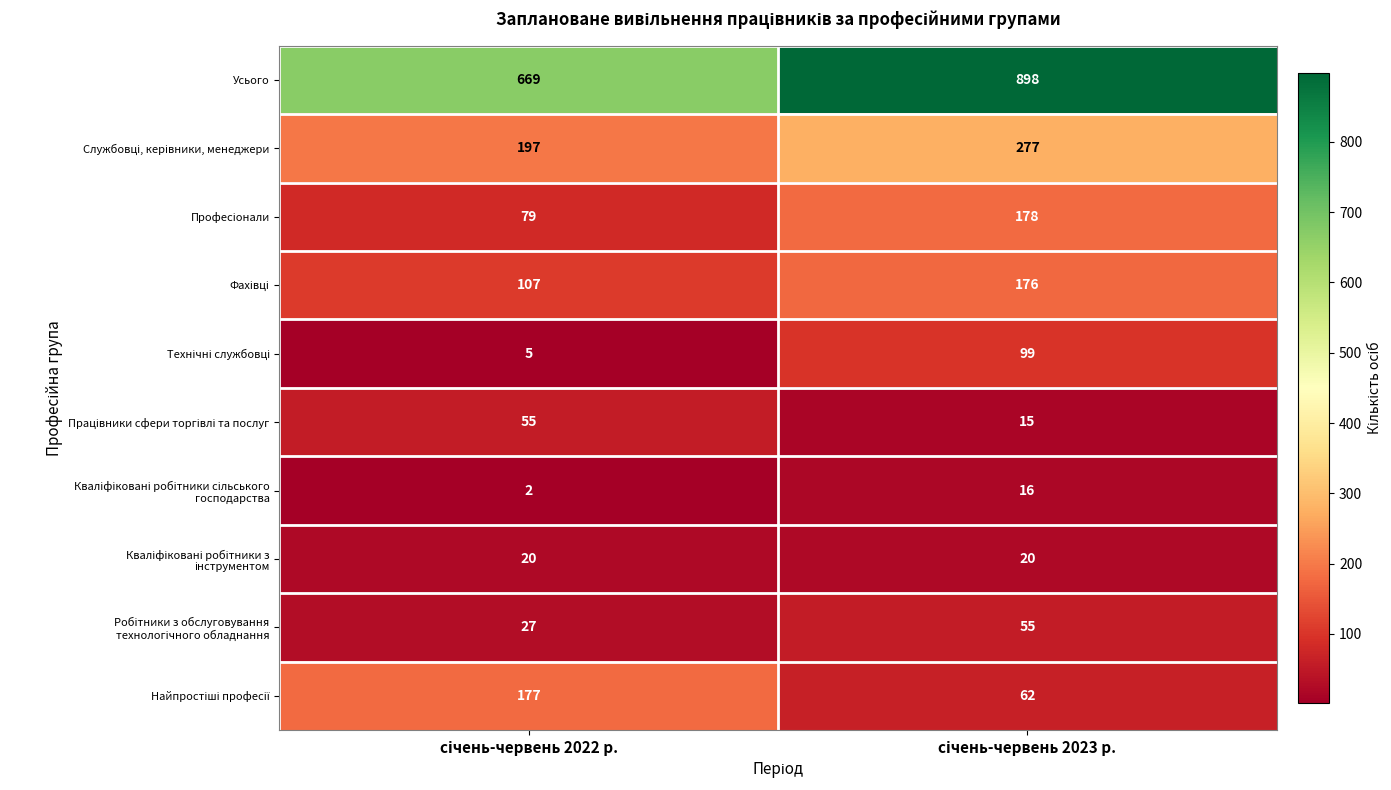

Which series has the largest range (max minus min)?

Усього